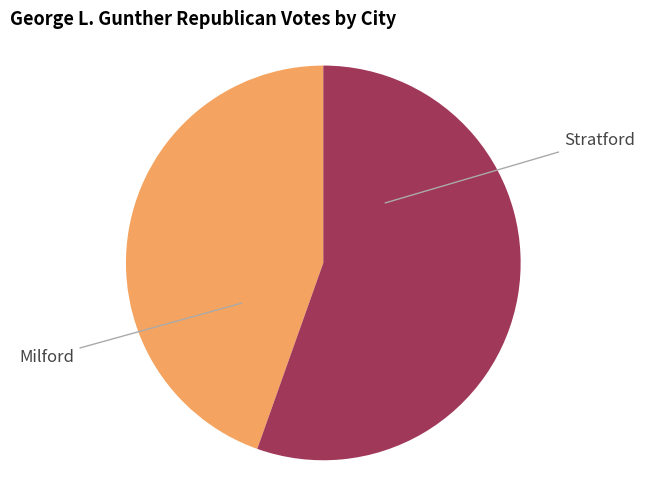

Count the number of slices in the pie.

2